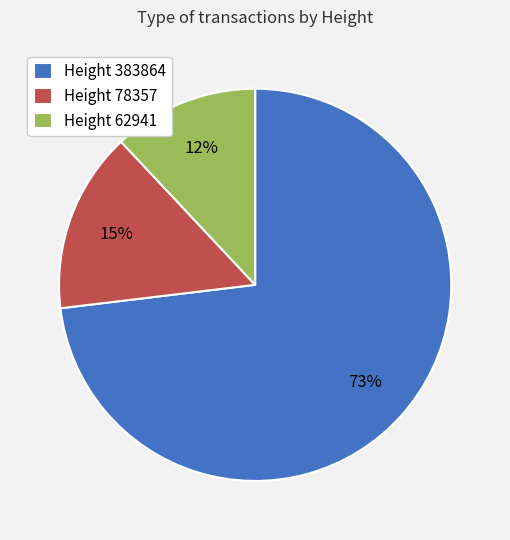

How many segments does this pie chart have?

3